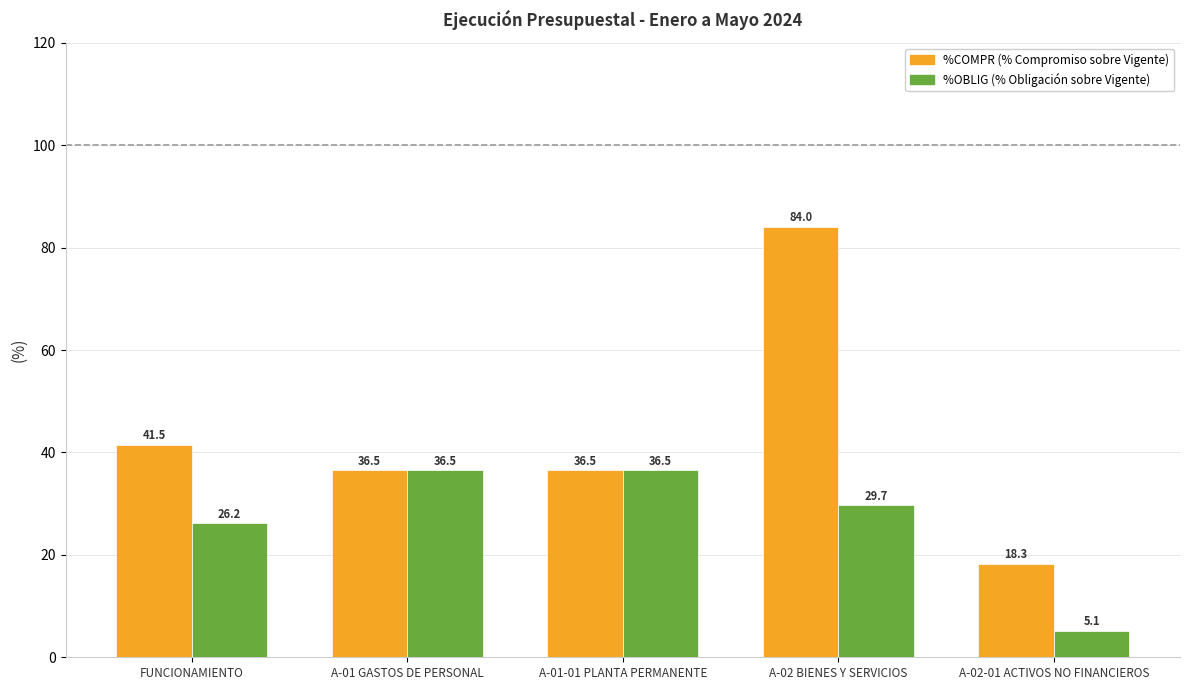

What is the total value across all series at FUNCIONAMIENTO?

67.7